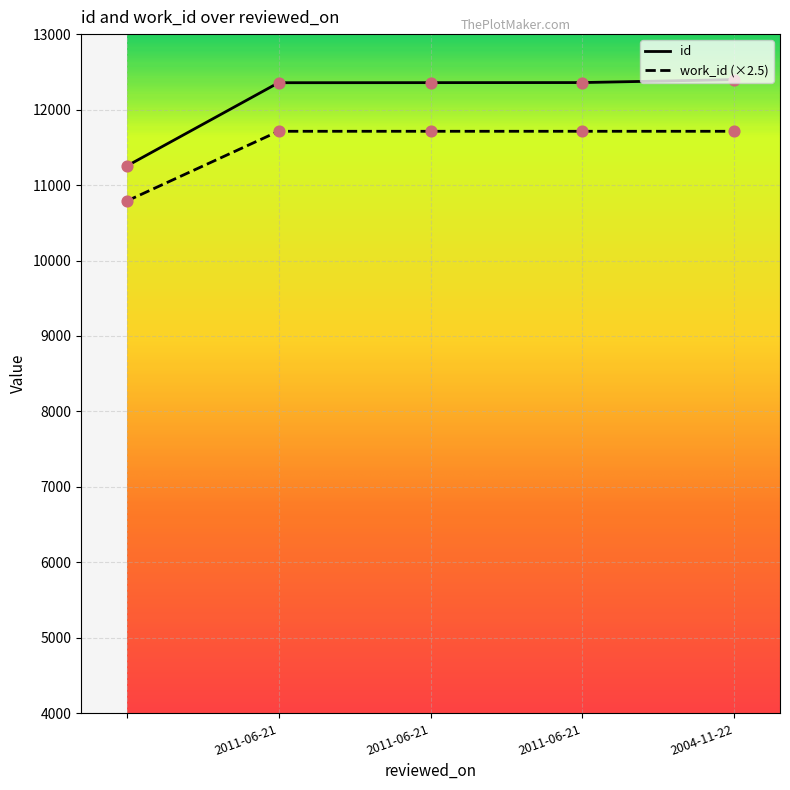

True or false: id and work_id (×2.5) cross at least once.

False